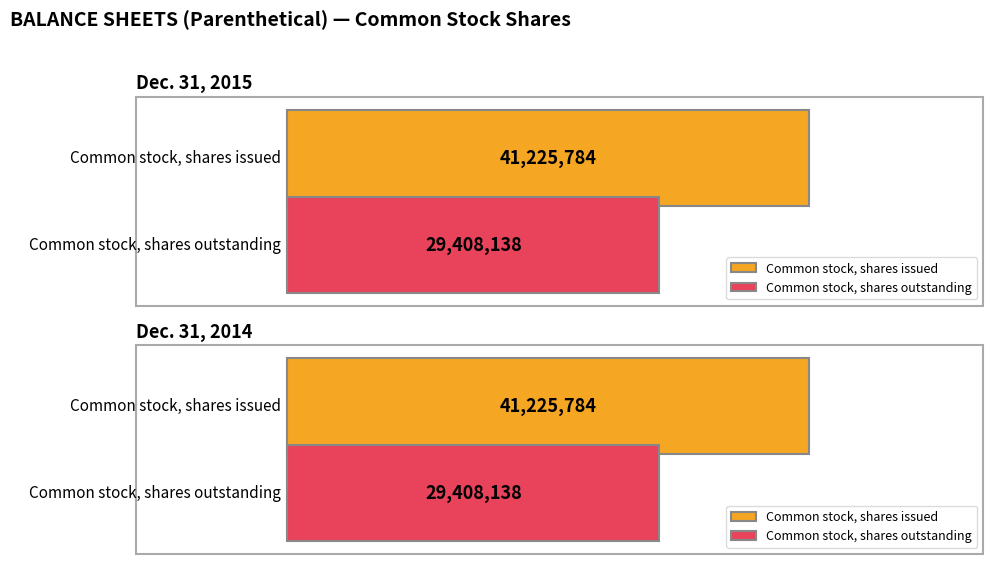

Reading left to right, what are all the values shown in this chart?

Dec. 31, 2015: Common stock, shares issued=41225784	Common stock, shares outstanding=29408138
Dec. 31, 2014: Common stock, shares issued=41225784	Common stock, shares outstanding=29408138